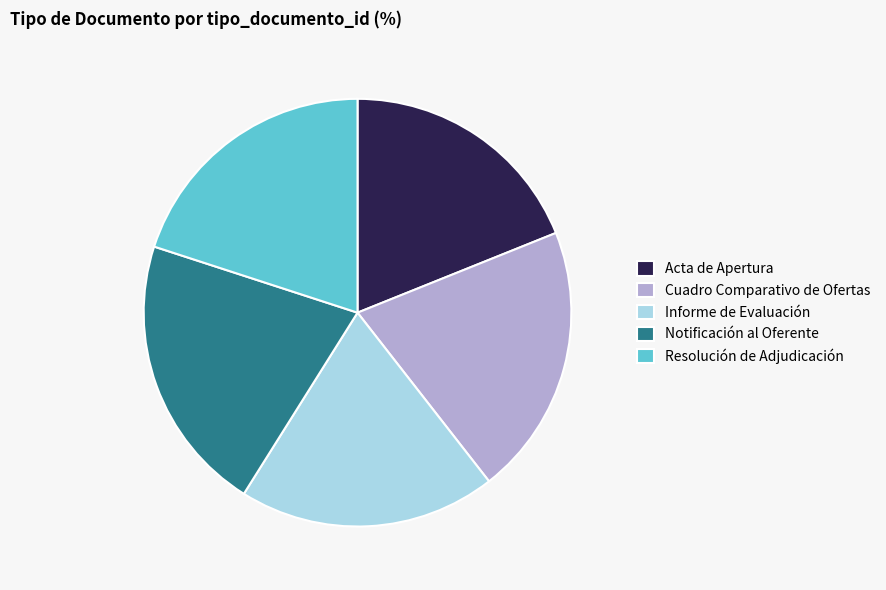

The Notificación al Oferente slice represents 21% of the pie. True or false?

True